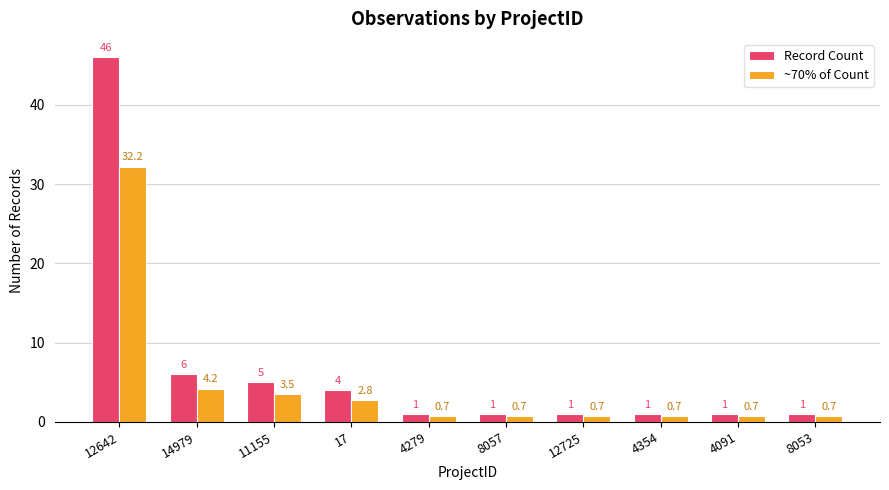

How many bars are there in each group?

2